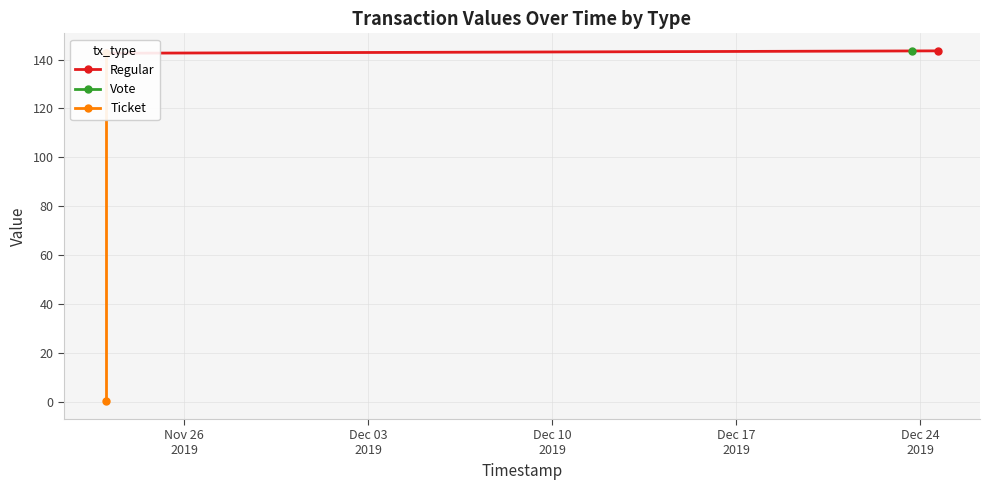

How many data points in Ticket are above 142?

1